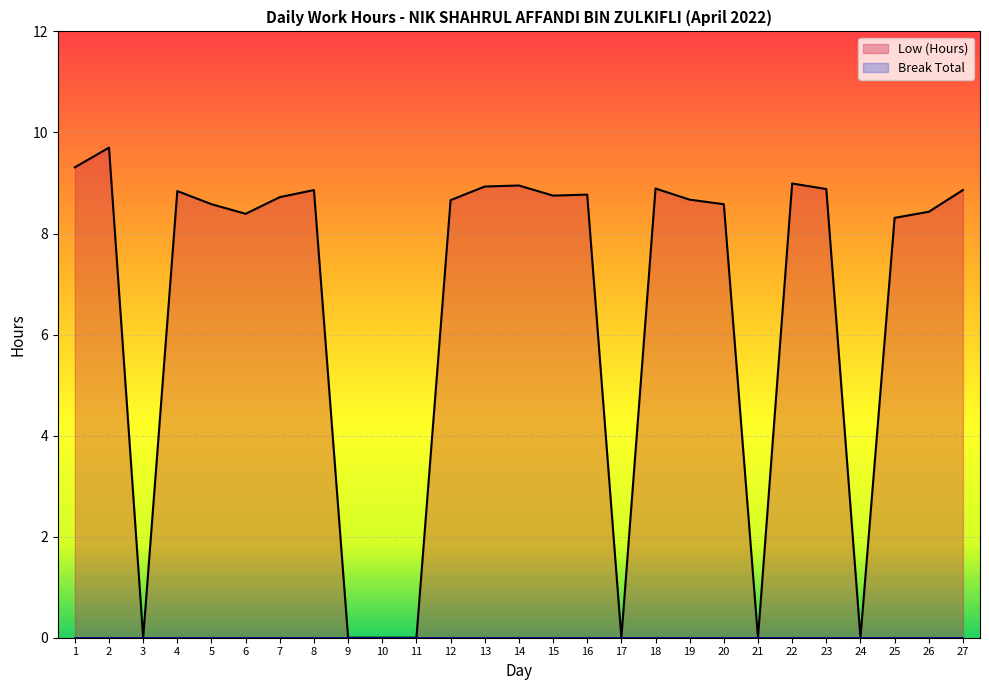

How many lines are shown in the chart?

2